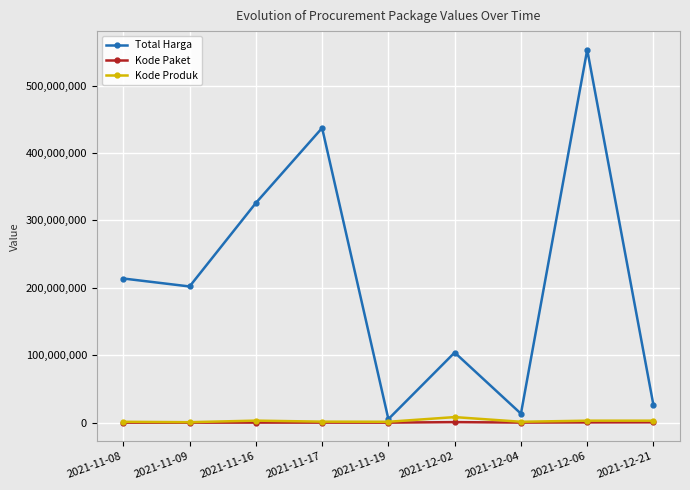

At which category is the sum across all series the highest?

2021-12-06